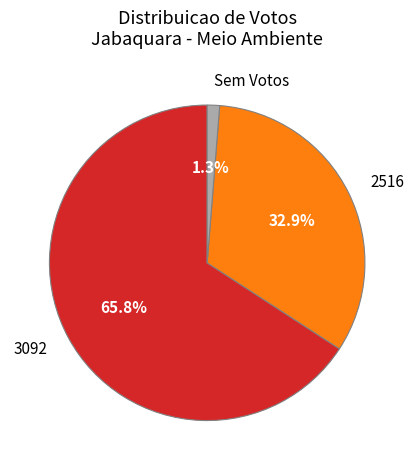

What percentage is the 2516 slice, to the nearest percent?

33%